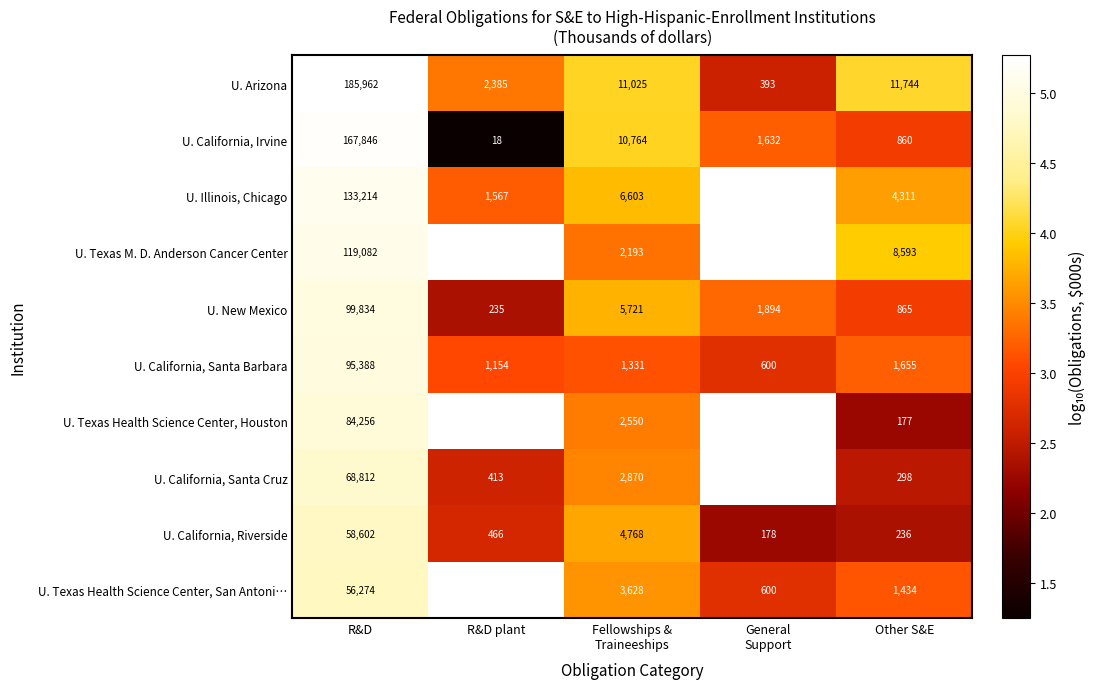

Which category has the lowest value in the U. California, Irvine series?

R&D plant